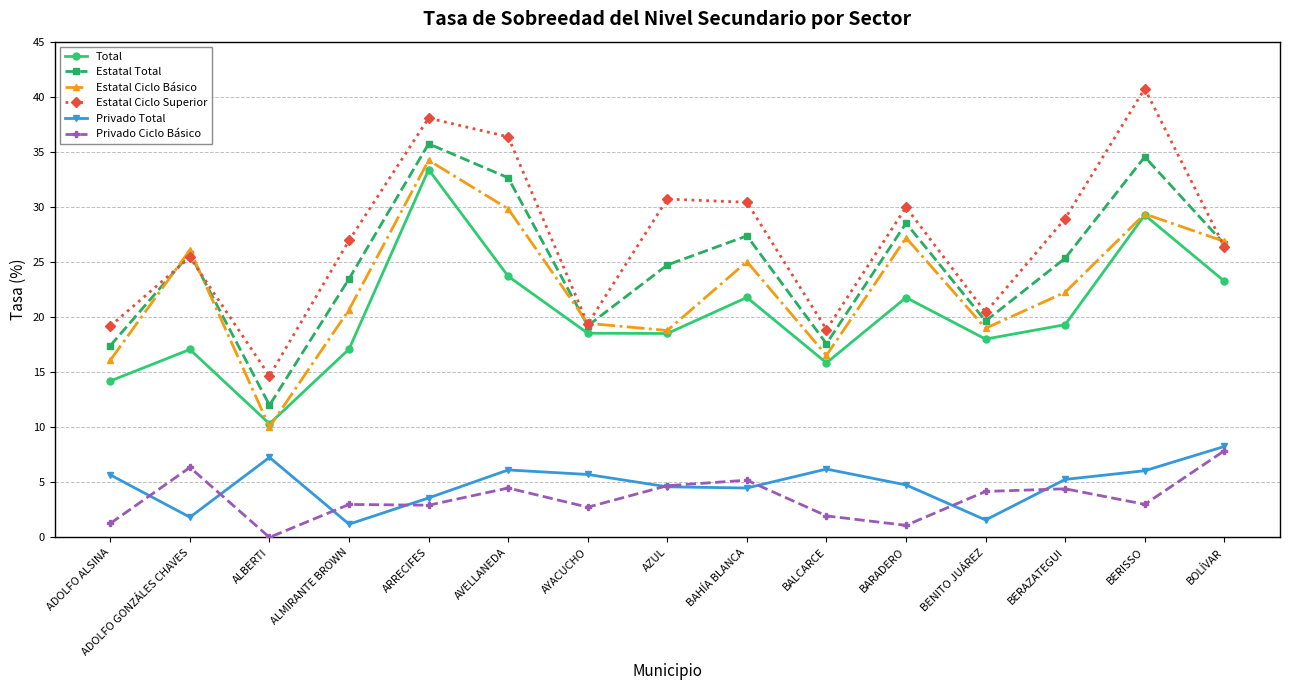

Where is the first local minimum for Privado Total?

ADOLFO GONZÁLES CHAVES